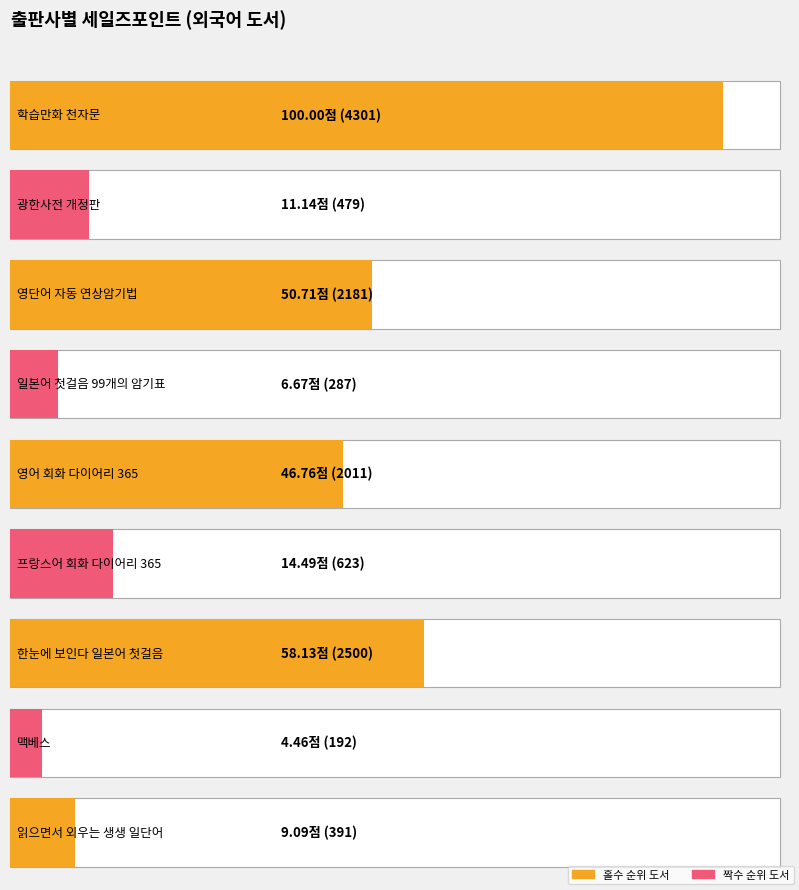

The value at 비욘드올(BEYOND ALL) is 3851. True or false?

False